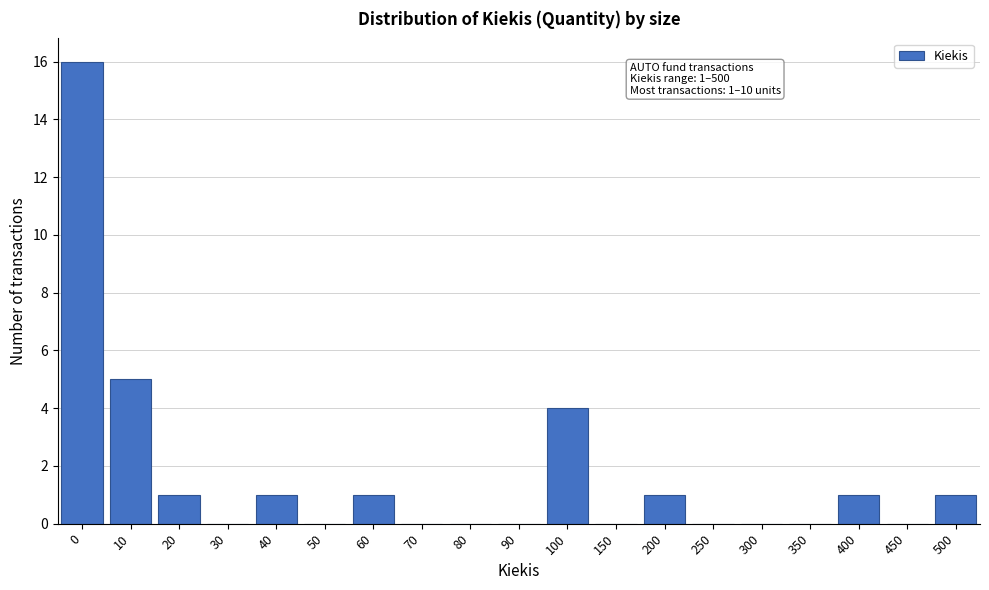

Reading left to right, transcribe all the data shown in this chart.

0=16	10=5	20=1	30=0	40=1	50=0	60=1	70=0	80=0	90=0	100=4	150=0	200=1	250=0	300=0	350=0	400=1	450=0	500=1